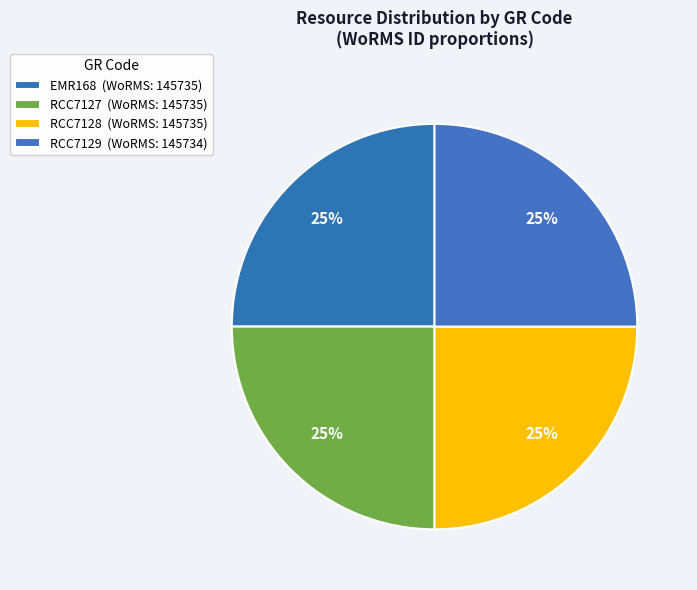

To the nearest percent, what is the average slice percentage?

25%